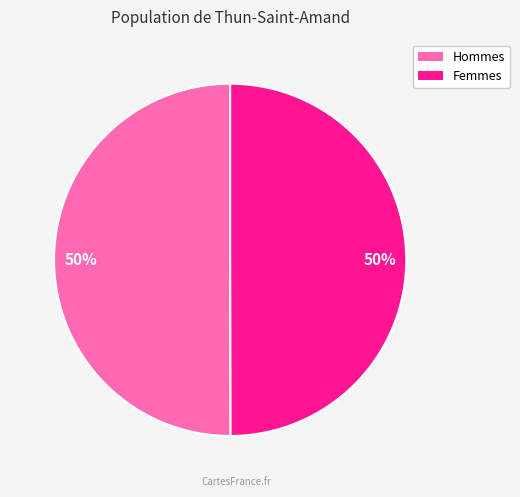

To the nearest percent, what is the average slice percentage?

50%